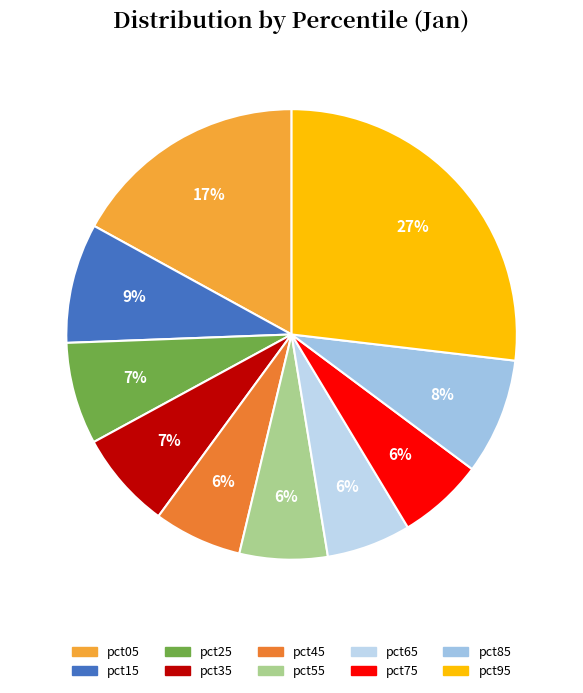

True or false: pct45 accounts for 6% of the total.

True